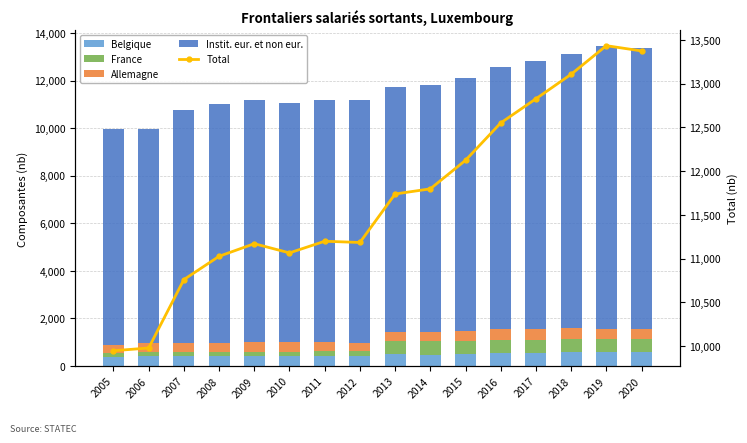

What is the value of the Total bar at the 16th from the left?

13374